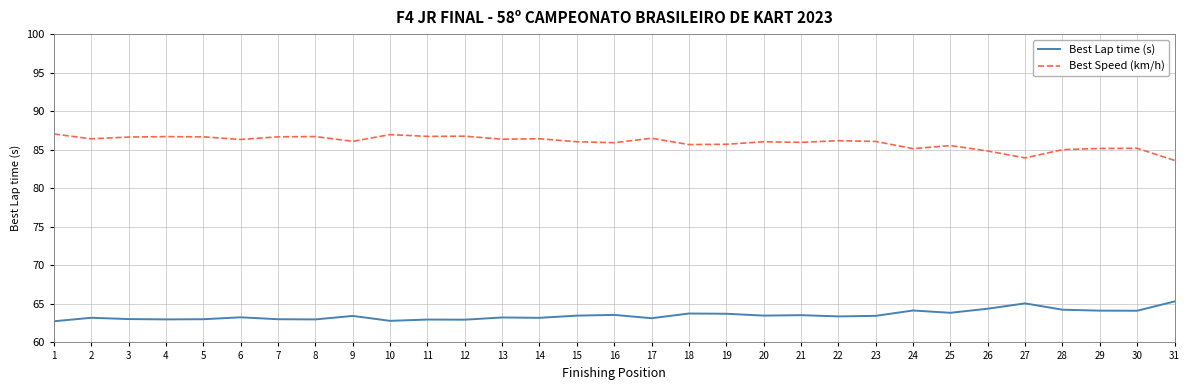

Rank the series by their average value, from lowest to highest.

Best Lap time (s), Best Speed (km/h)